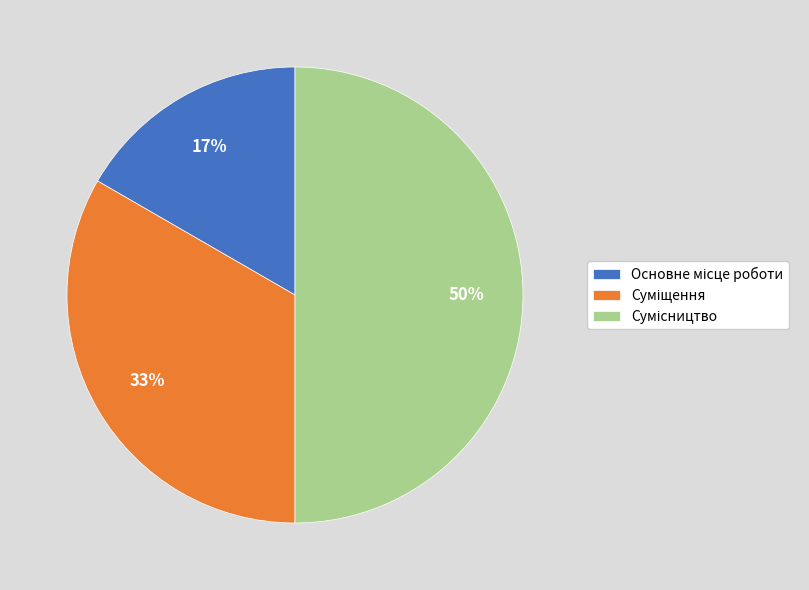

How many segments does this pie chart have?

3